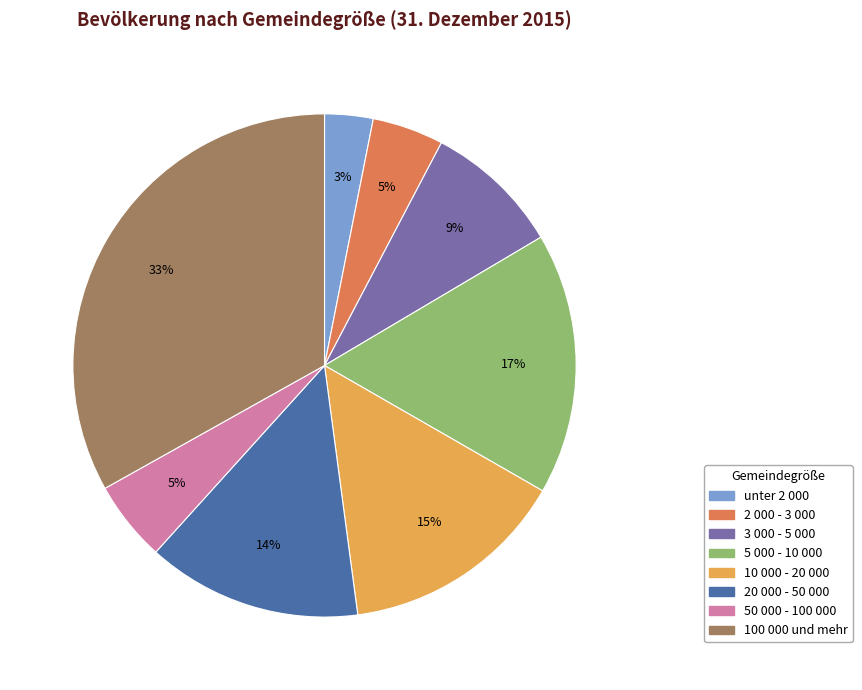

How many slices are in this pie chart?

8